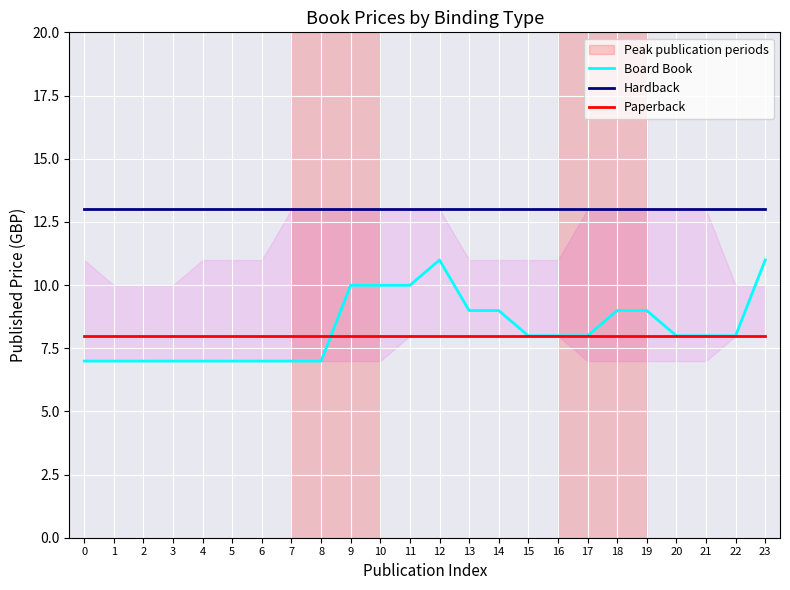

Reading left to right, transcribe all the data shown in this chart.

Board Book: 7.0	7.0	7.0	7.0	7.0	7.0	7.0	7.0	7.0	10.0	10.0	10.0	11.0	9.0	9.0	8.0	8.0	8.0	9.0	9.0	8.0	8.0	8.0	11.0
Hardback: 13.0	13.0	13.0	13.0	13.0	13.0	13.0	13.0	13.0	13.0	13.0	13.0	13.0	13.0	13.0	13.0	13.0	13.0	13.0	13.0	13.0	13.0	13.0	13.0
Paperback: 8.0	8.0	8.0	8.0	8.0	8.0	8.0	8.0	8.0	8.0	8.0	8.0	8.0	8.0	8.0	8.0	8.0	8.0	8.0	8.0	8.0	8.0	8.0	8.0